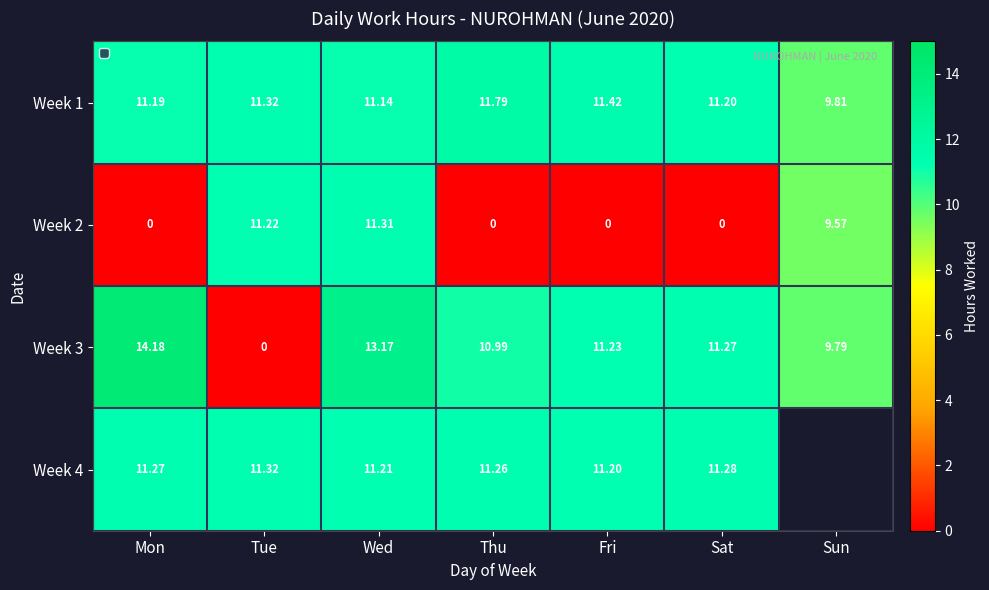

The value of Week 3 at Sat is 11.3. True or false?

True